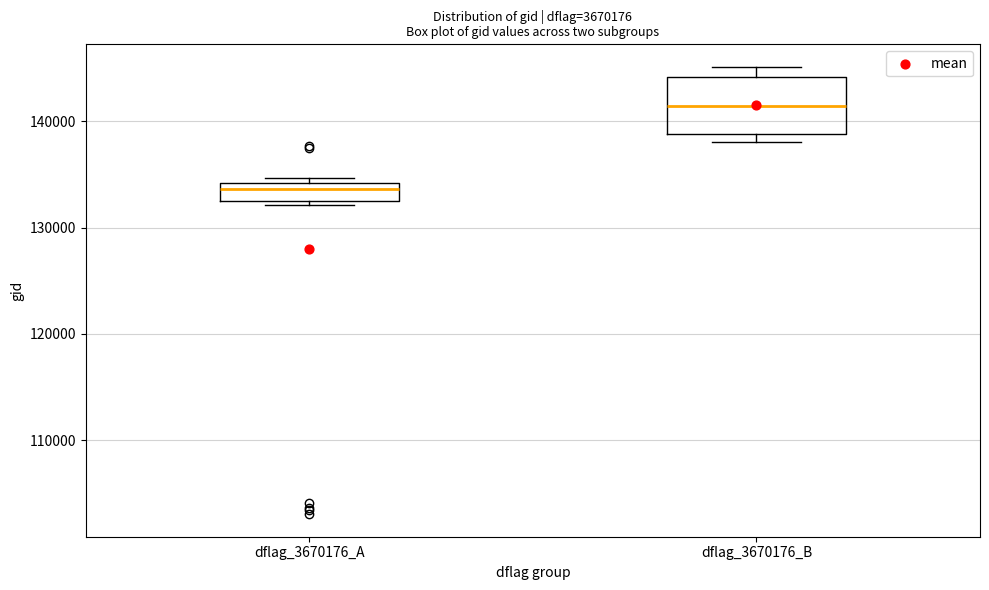

Where is the upper edge of the box for dflag_3670176_B on the y-axis? The values are not printed on the chart, so give them approximately, as read against the axis.

144000